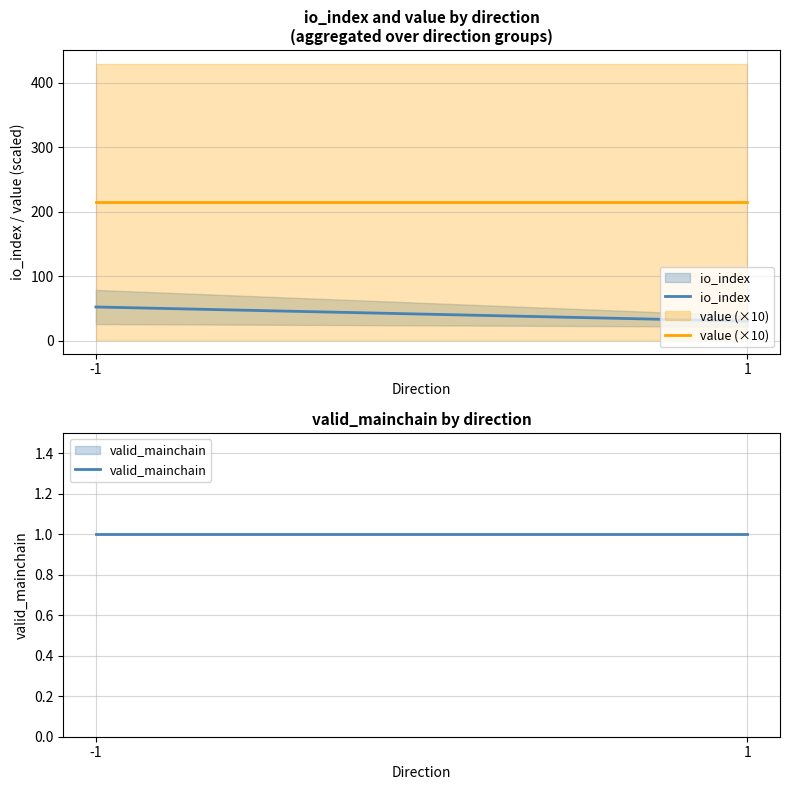

Reading right to left, list all the values displayed in this chart.

io_index: 30.5	52.5
value (×10): 215.6	215.6
valid_mainchain: 1.0	1.0